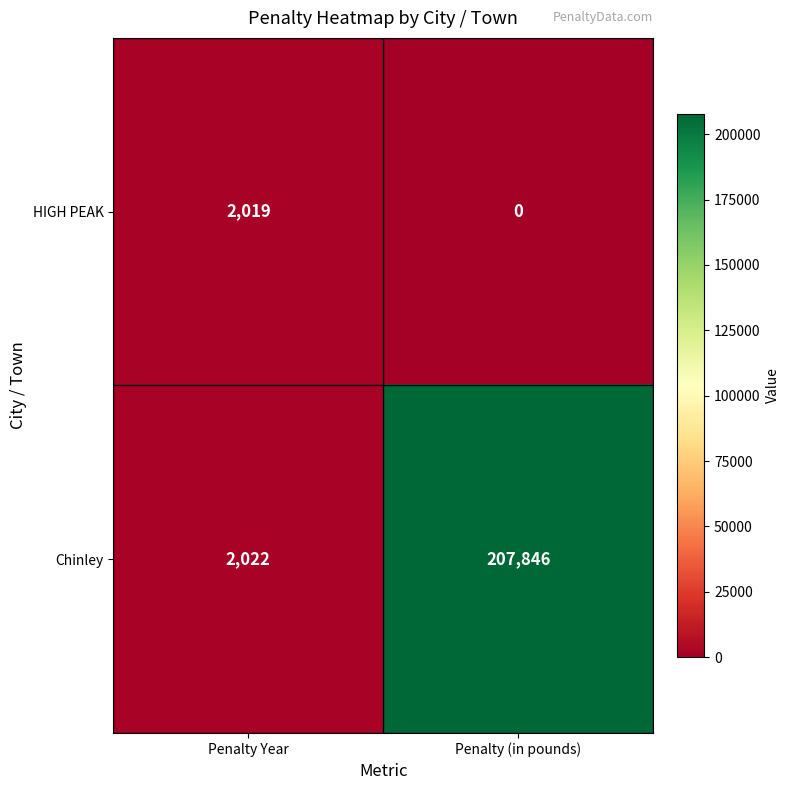

Which label corresponds to the largest value in the chart?

Penalty (in pounds)